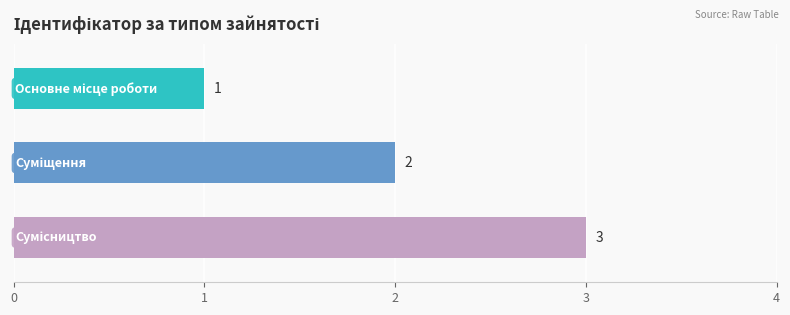

What is the greatest value displayed?

3